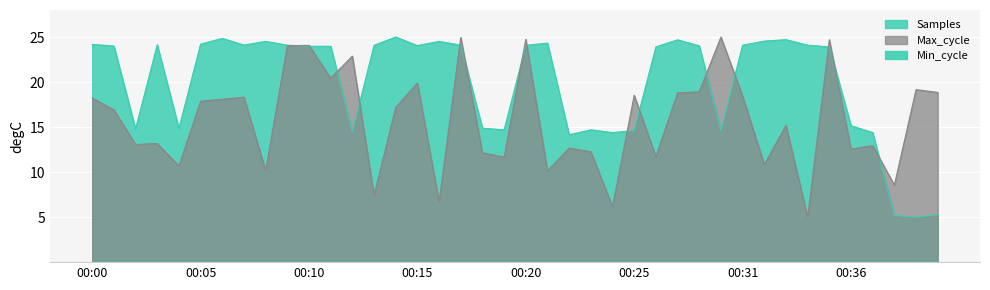

How many interior local peaks does the Max_cycle series have?

14